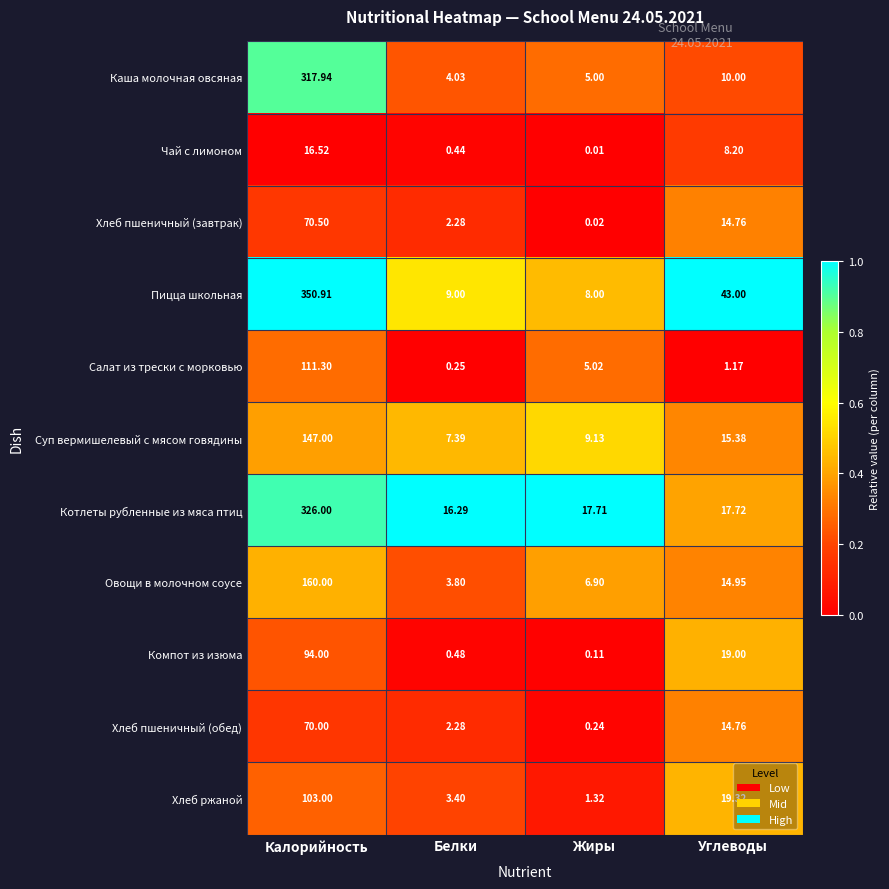

Which series has the widest spread of values?

Пицца школьная